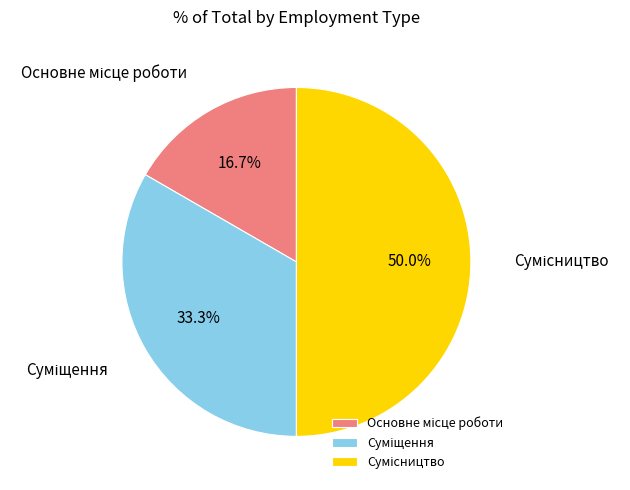

What is the change in value from Основне місце роботи to Суміщення?

+1